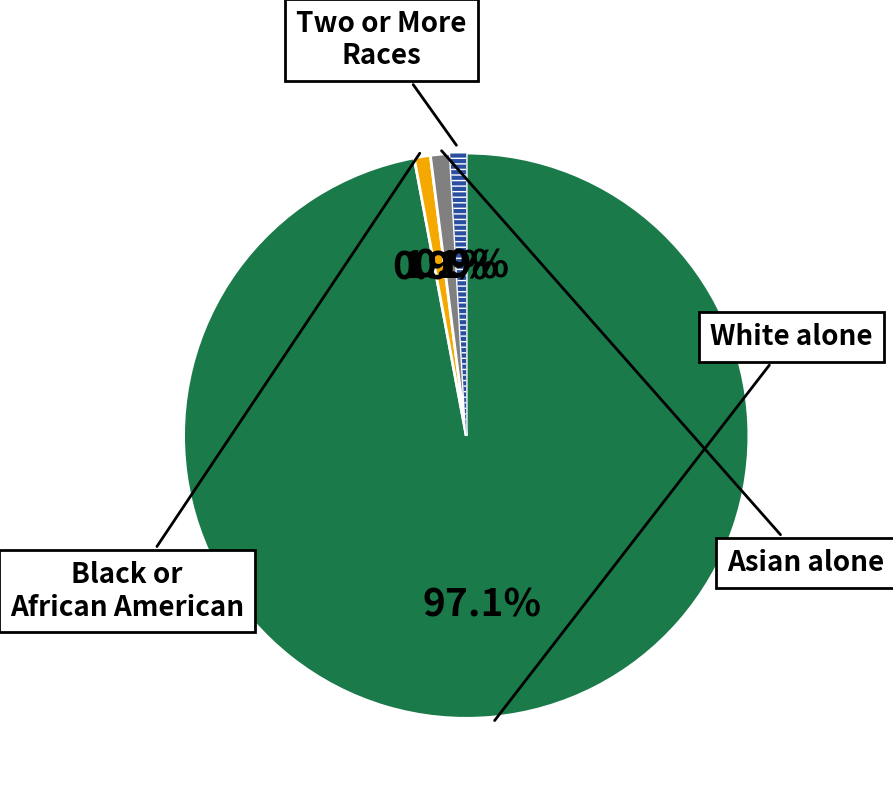

Does any single category account for the majority?

Yes